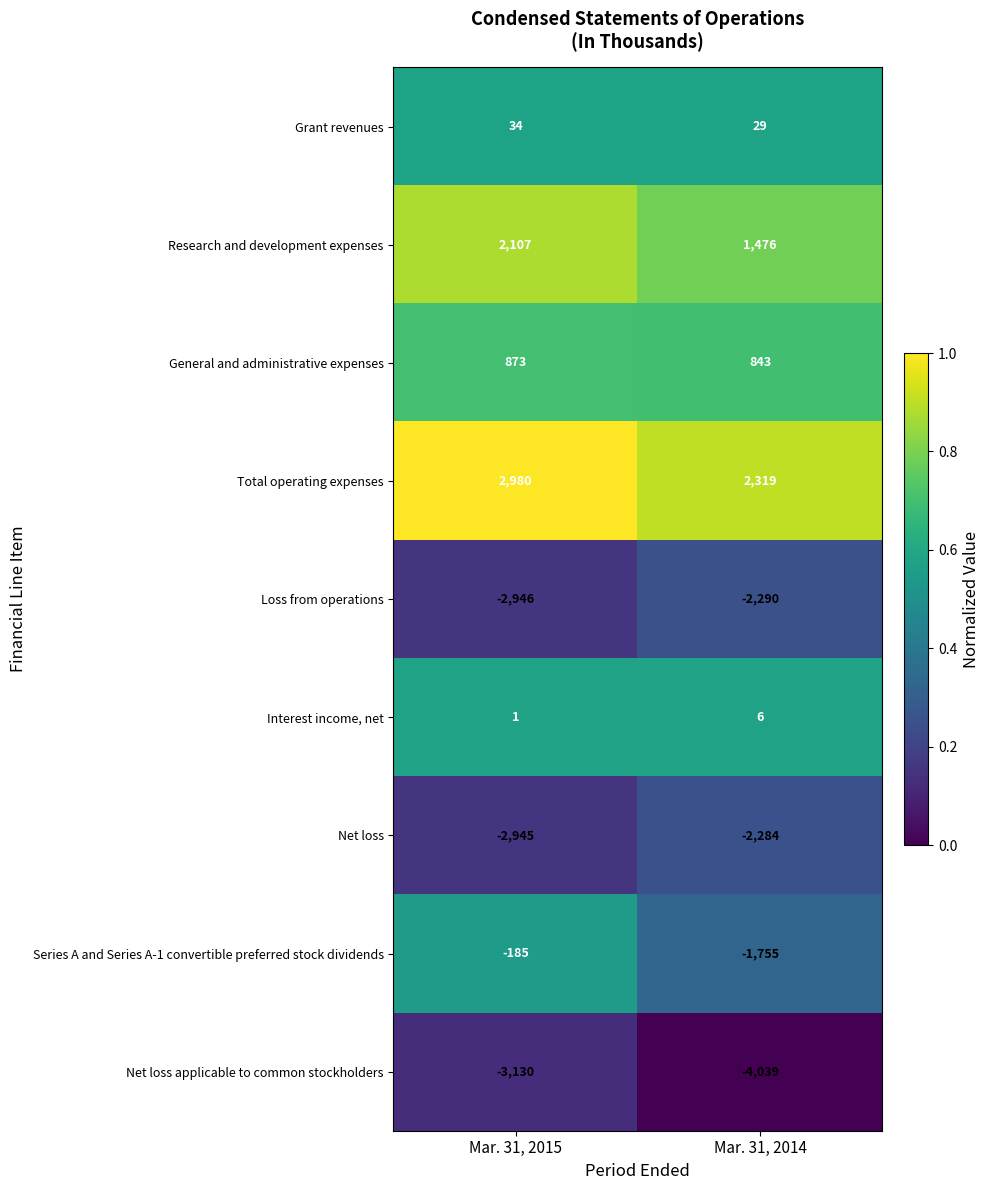

Which label corresponds to the smallest value in the chart?

Mar. 31, 2014